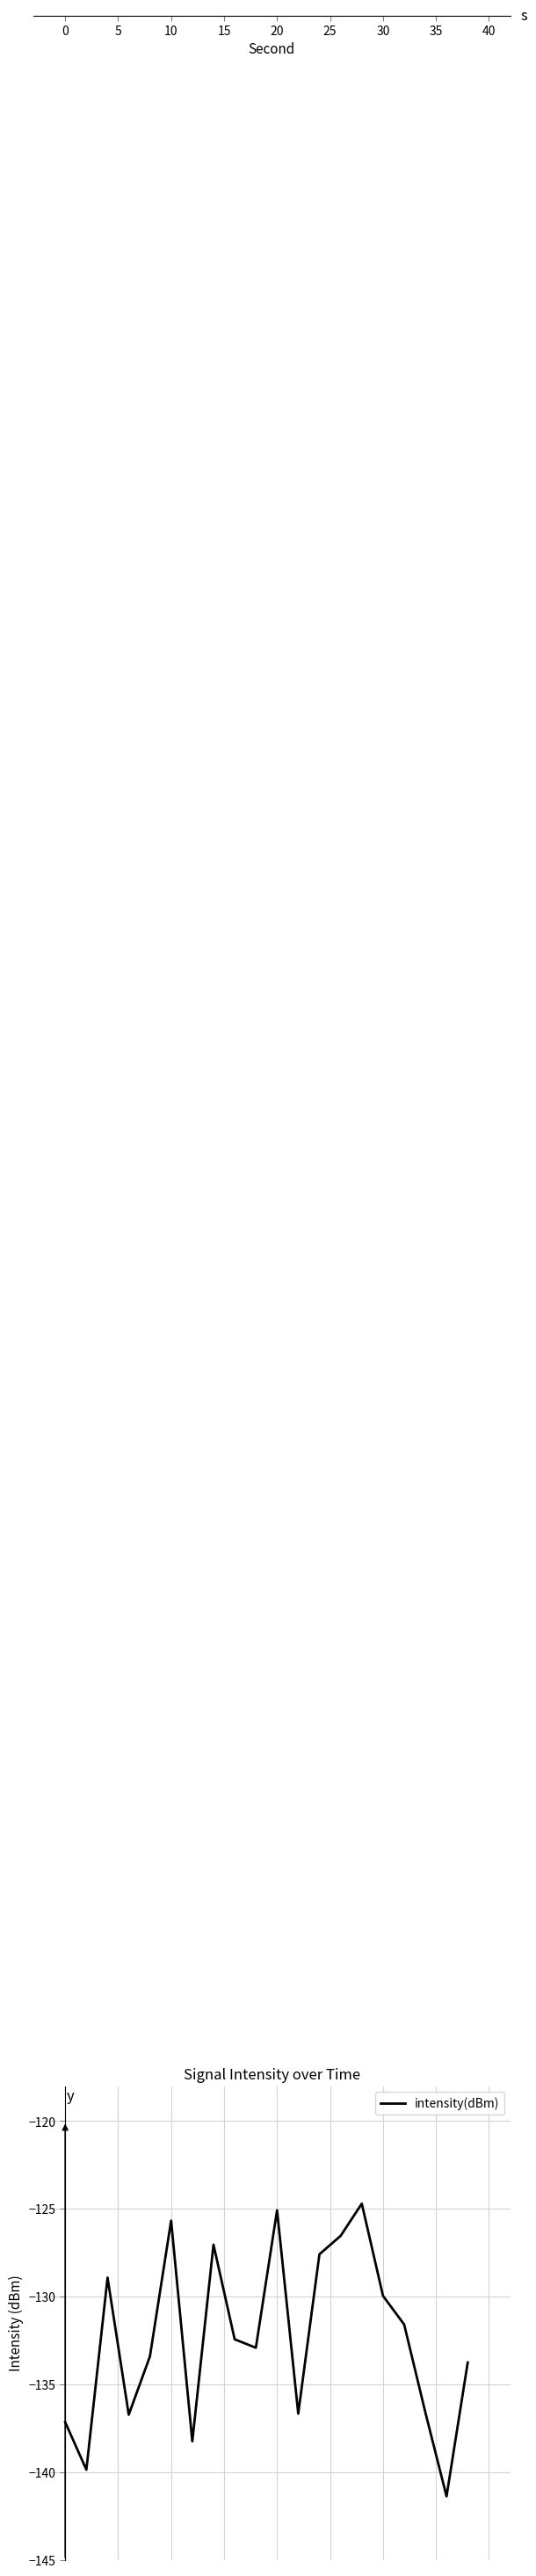

How many categories are shown in the chart?

20